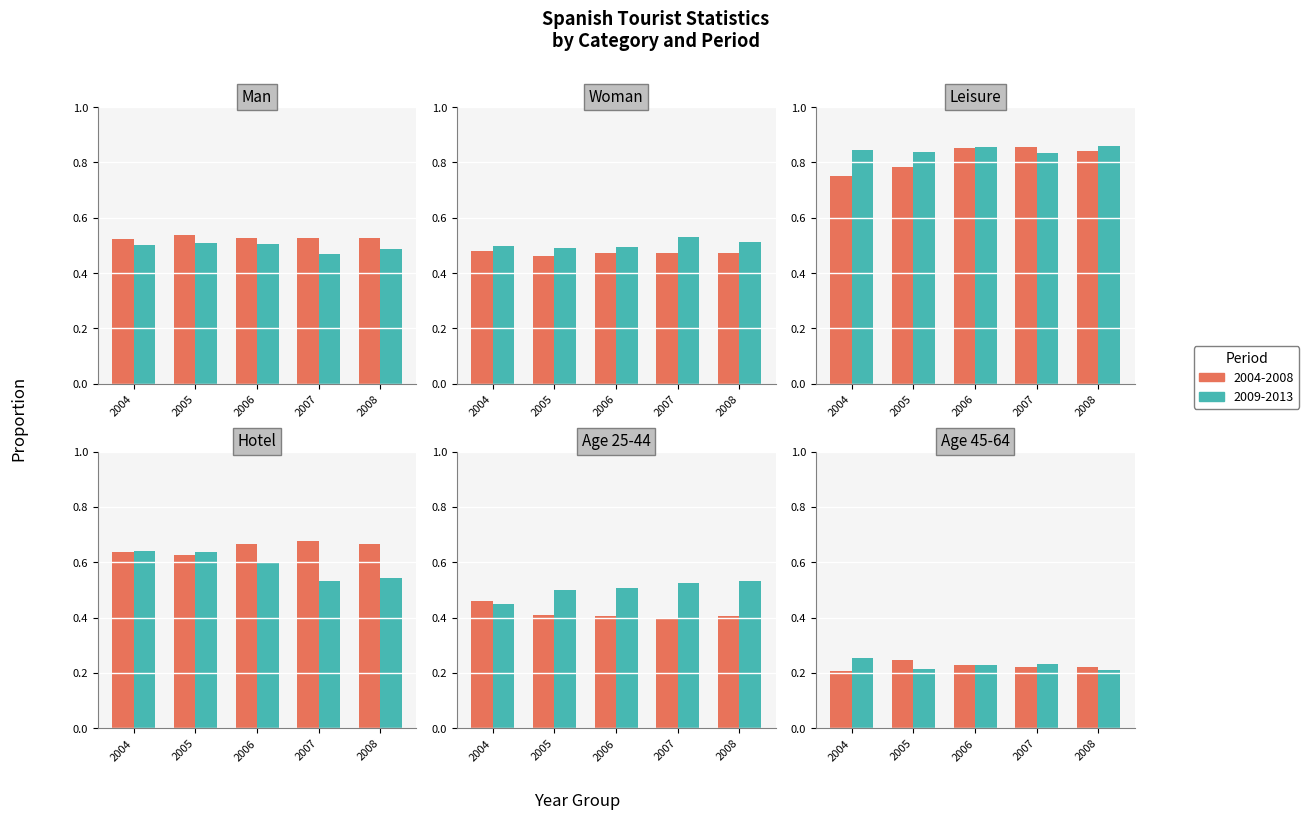

What is the spread (max minus min) of values at 2013?

0.7